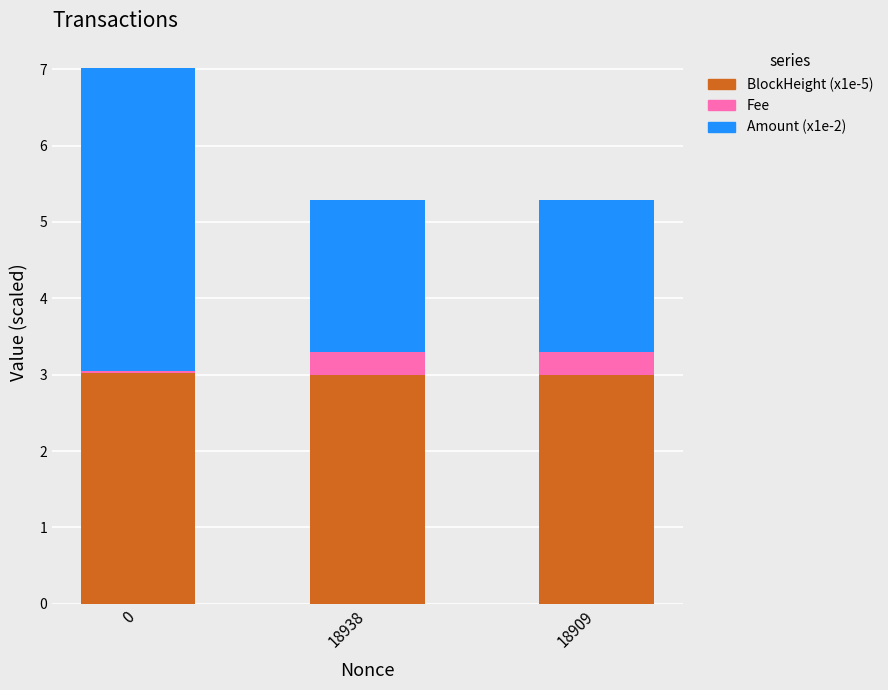

What is the total value across all series at 18938?

5.3